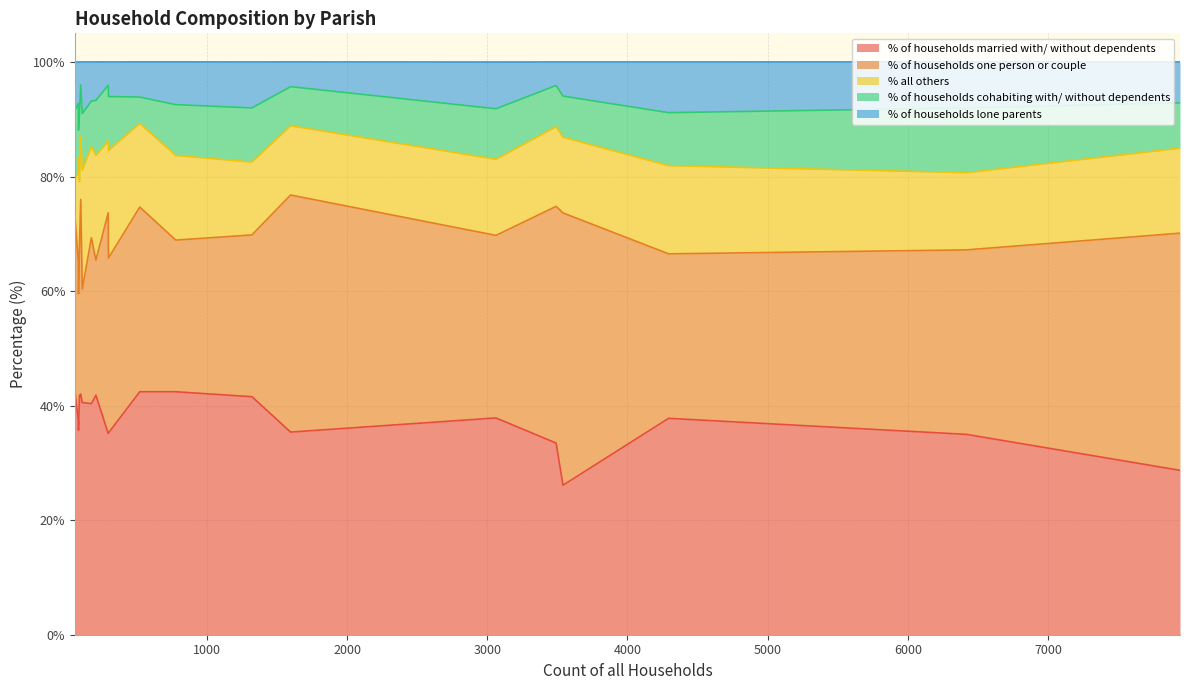

What is the minimum value for % of households married with/ without dependents?

26.1